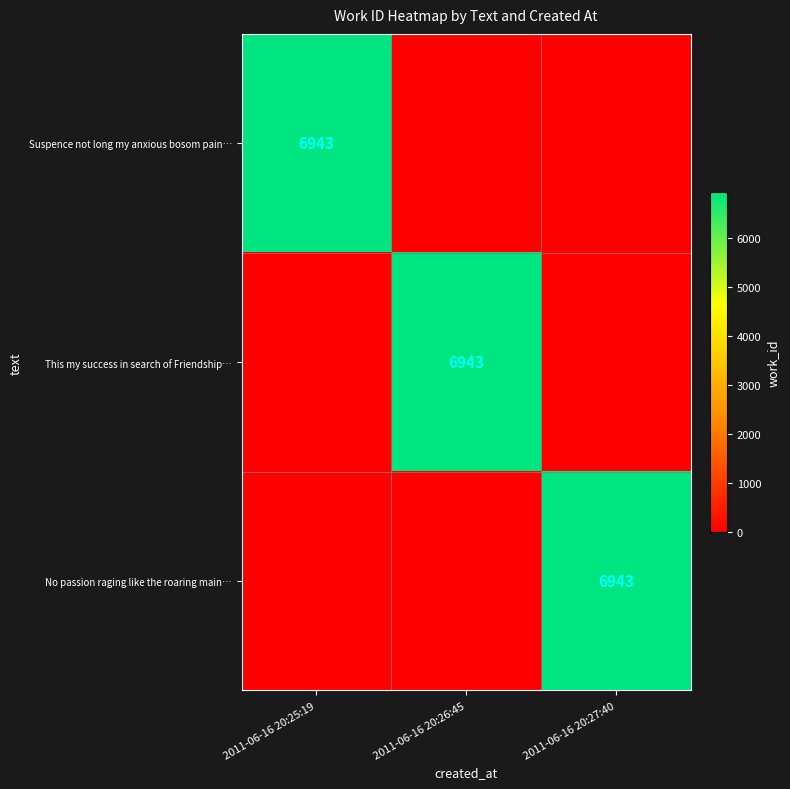

Is it true that No passion raging like the roaring main… equals 3564 at 2011-06-16 20:27:40?

False